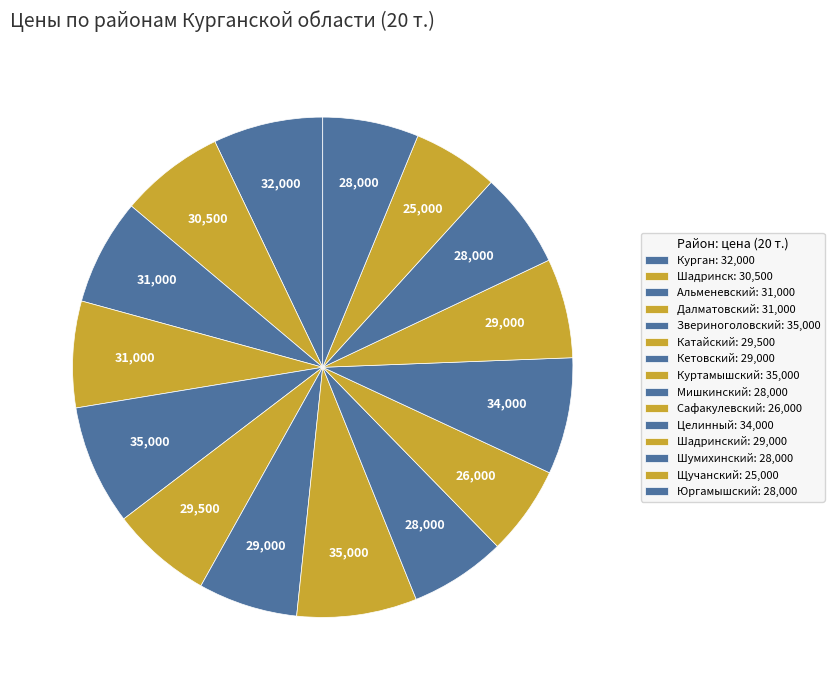

How many slices are in this pie chart?

15